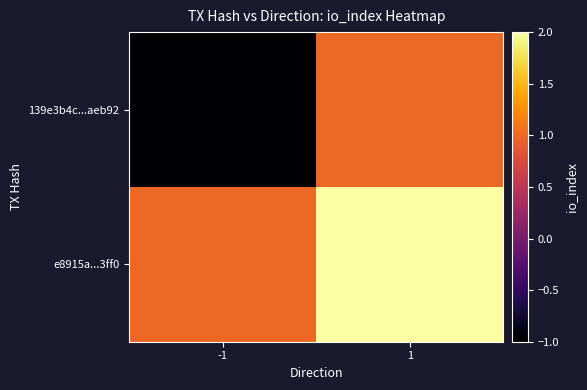

At how many categories does at least one series exceed 0?

2